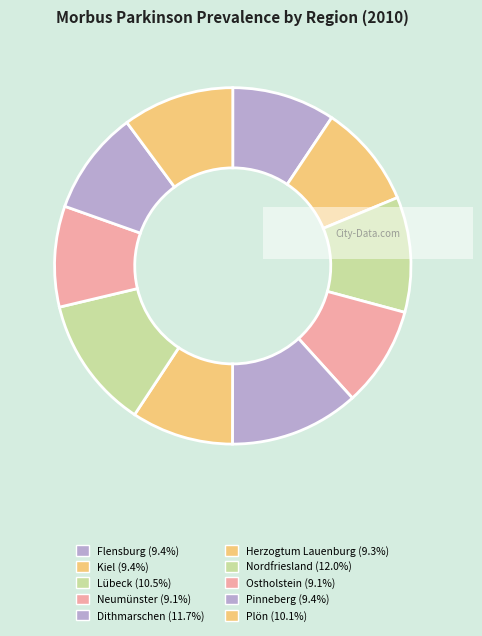

To the nearest percent, what is the average slice percentage?

10%